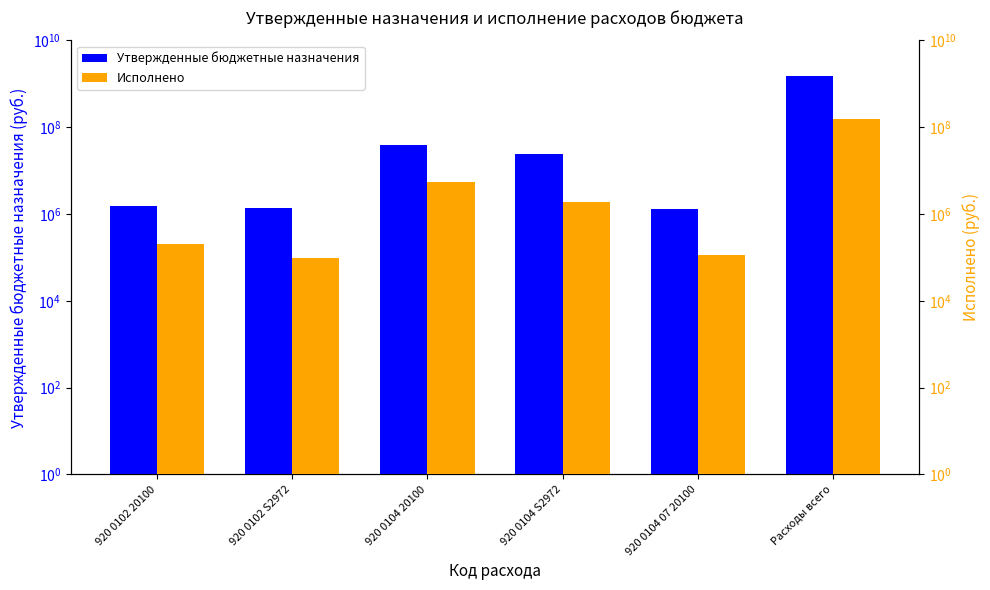

What is the difference between the highest and lowest values at Расходы всего?

1321523183.0